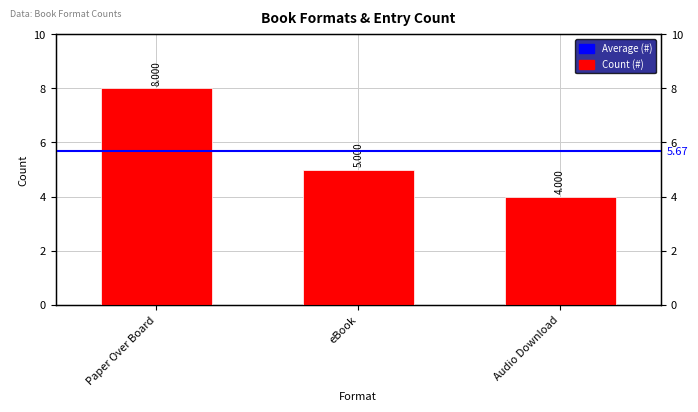

Are the bars grouped side by side (vs. stacked)?

No